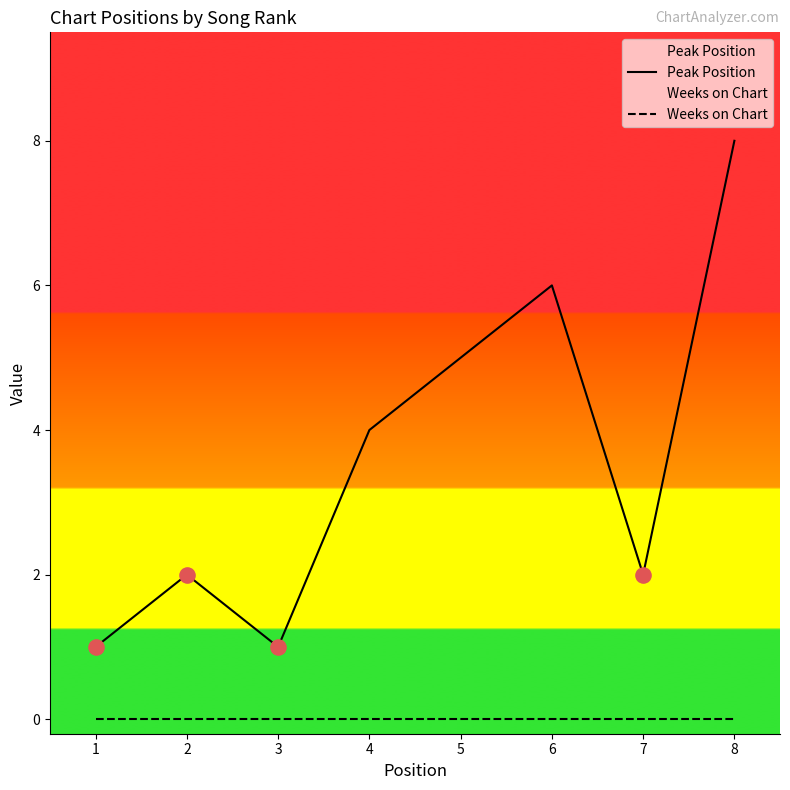

Is the value of Weeks on Chart at 8 greater than the value of Peak Position at 3?

No